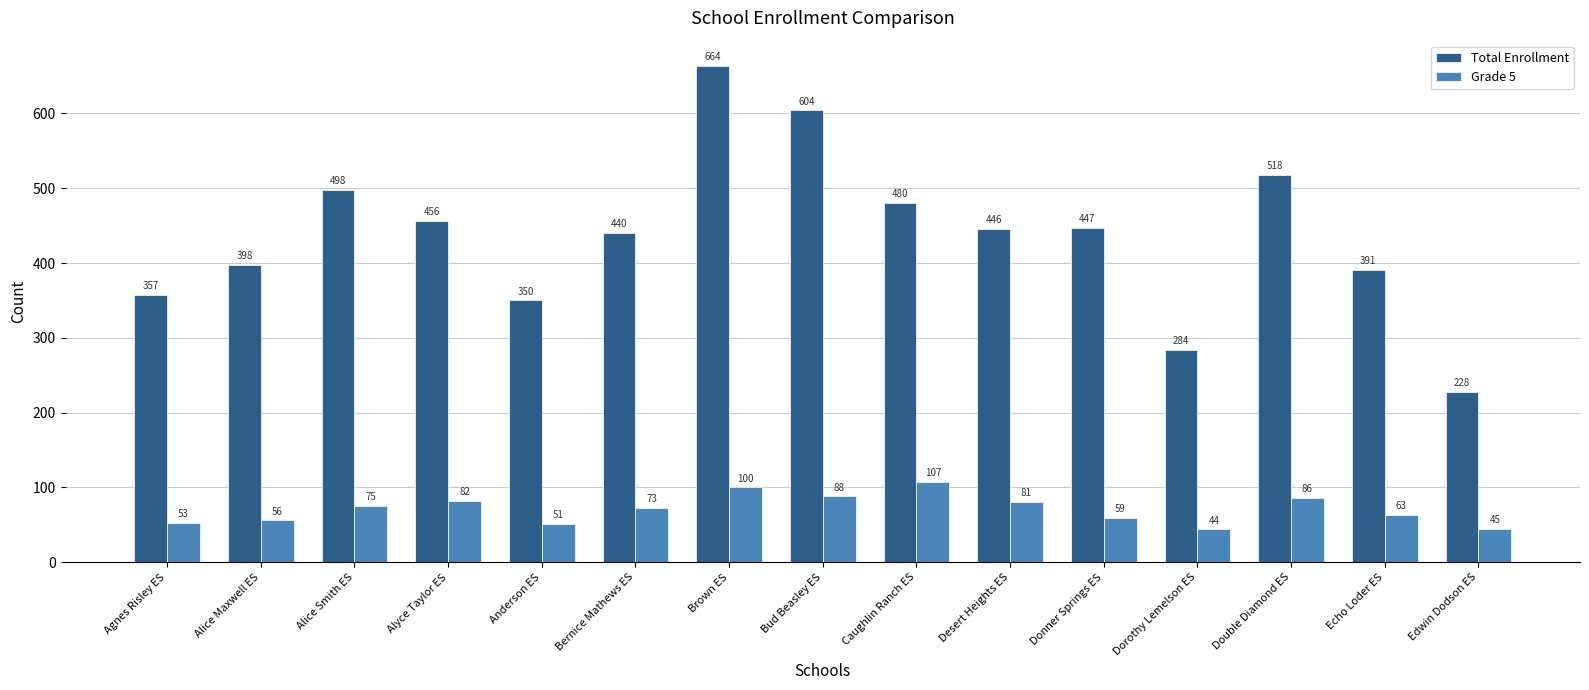

What are all the series names shown in the legend?

Total Enrollment, Grade 5